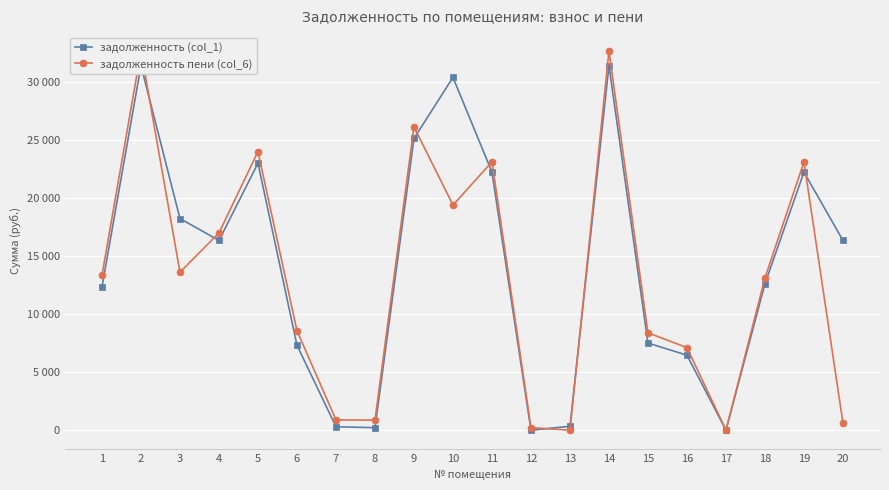

At which category does задолженность (col_1) reach its first local valley?

4